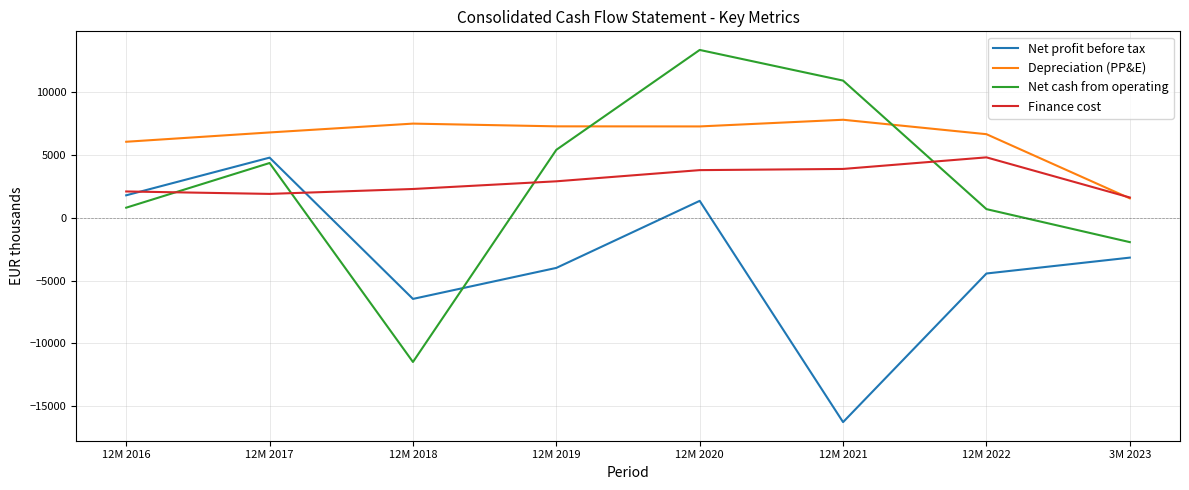

Is this an area chart (filled region under the line)?

No